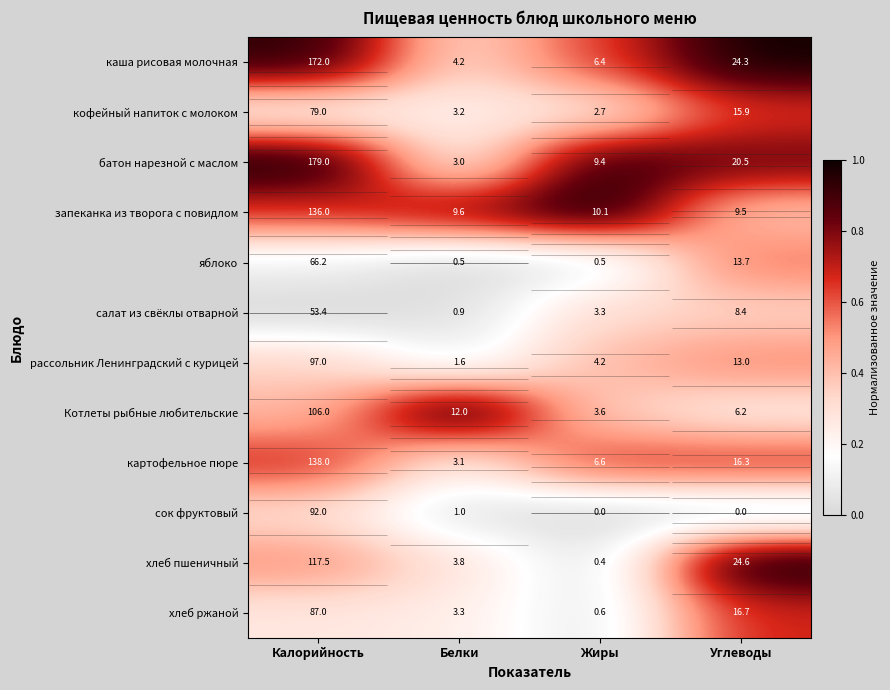

Rank the categories by хлеб ржаной value from lowest to highest.

Жиры, Белки, Калорийность, Углеводы